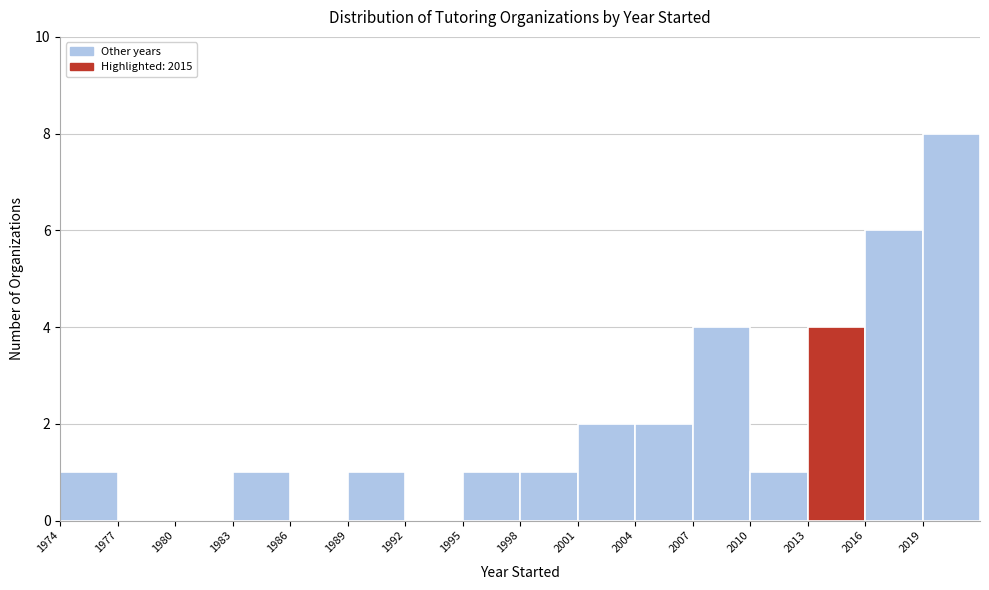

Reading left to right, transcribe this chart: for each bar, give the range it covers on the x-axis and its height. The values are not printed on the chart, so give them approximately, as read against the axis.

1974 to 1977: 1
1977 to 1980: 0
1980 to 1983: 0
1983 to 1986: 1
1986 to 1989: 0
1989 to 1992: 1
1992 to 1995: 0
1995 to 1998: 1
1998 to 2001: 1
2001 to 2004: 2
2004 to 2007: 2
2007 to 2010: 4
2010 to 2013: 1
2013 to 2016: 4
2016 to 2019: 6
2019 to 2022: 8